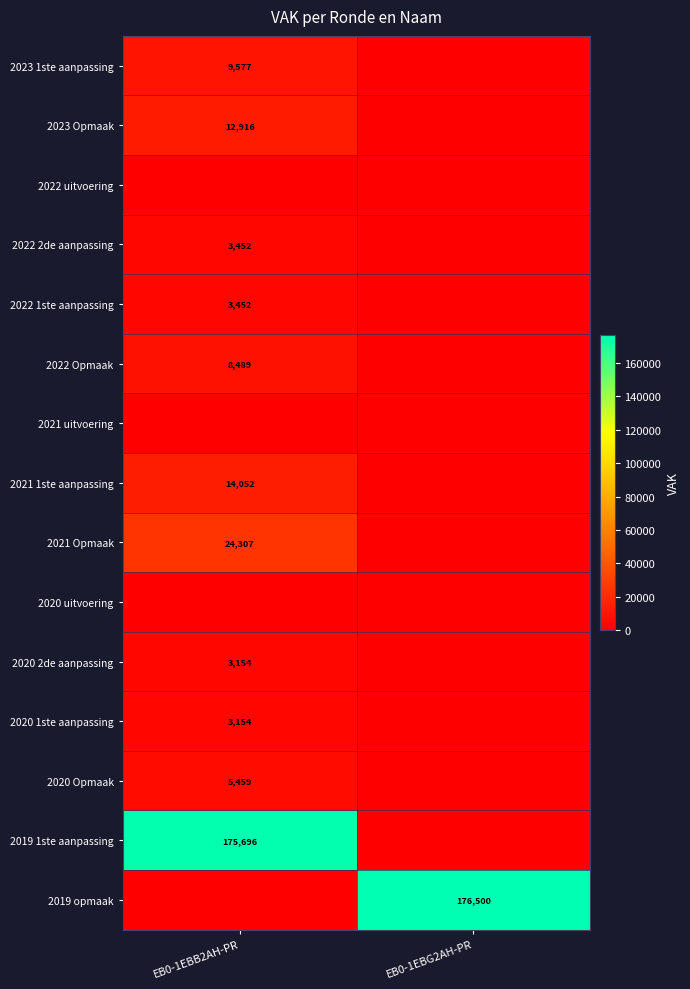

At which category is the sum across all series the highest?

EB0-1EBB2AH-PR